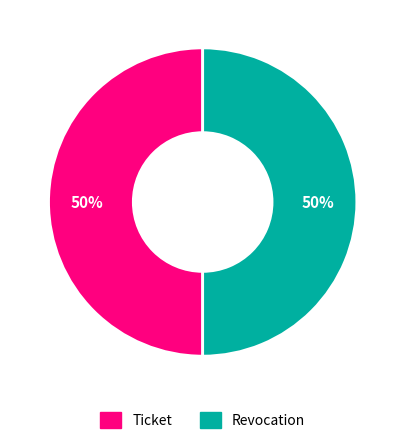

To the nearest percent, what is the combined percentage of Revocation and Ticket?

100%